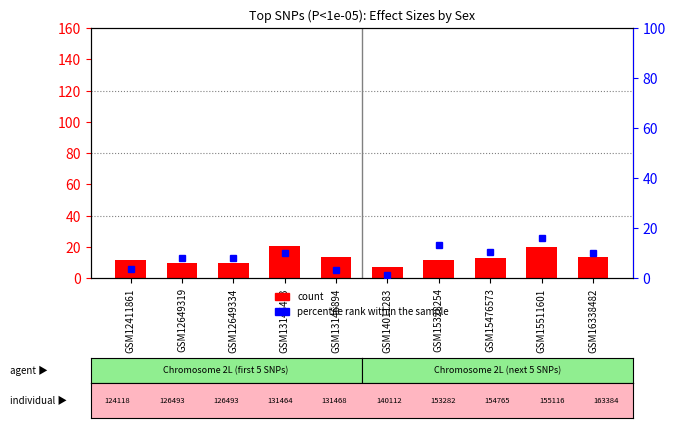

Reading left to right, extract all data points from this chart.

count: 11.3	9.7	9.7	20.7	13.6	7.2	11.3	12.5	19.7	13.6
percentile rank within the sample: 3.5	8.1	8.0	10.0	3.4	1.3	13.3	10.4	15.9	10.0